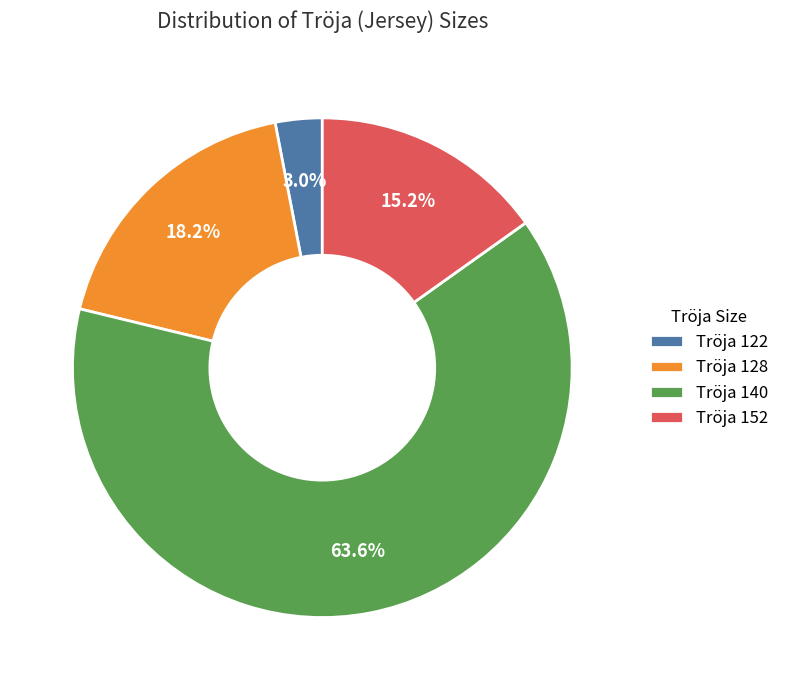

Between Tröja 140 and Tröja 152, which is larger?

Tröja 140